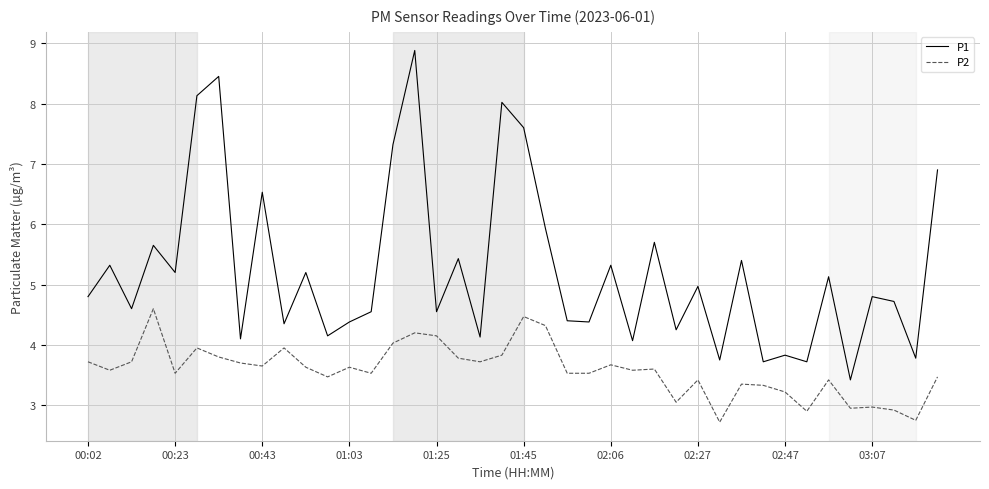

Which series has the widest spread of values?

P1